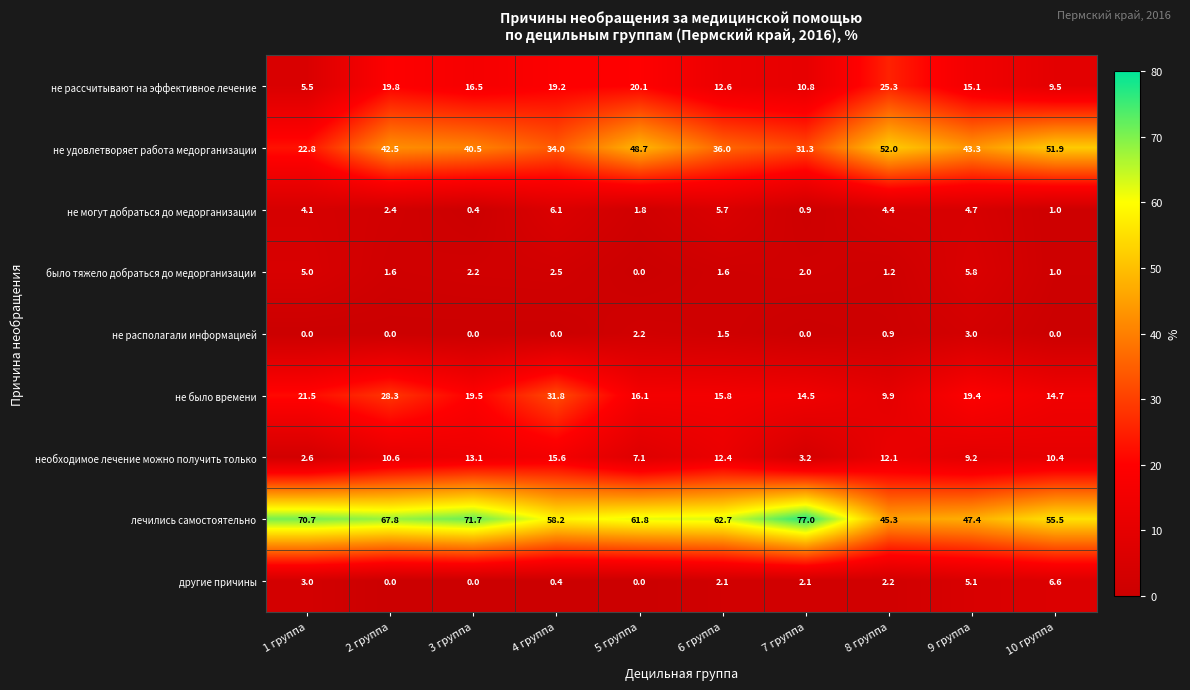

At which label is необходимое лечение можно получить только closest to 9?

9 группа